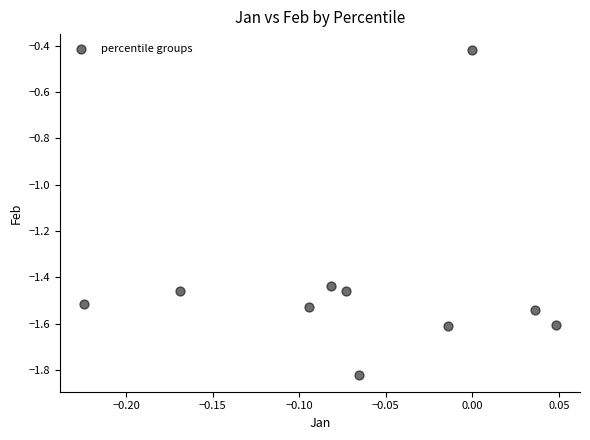

What is the range of X values (max minus min)?

0.3